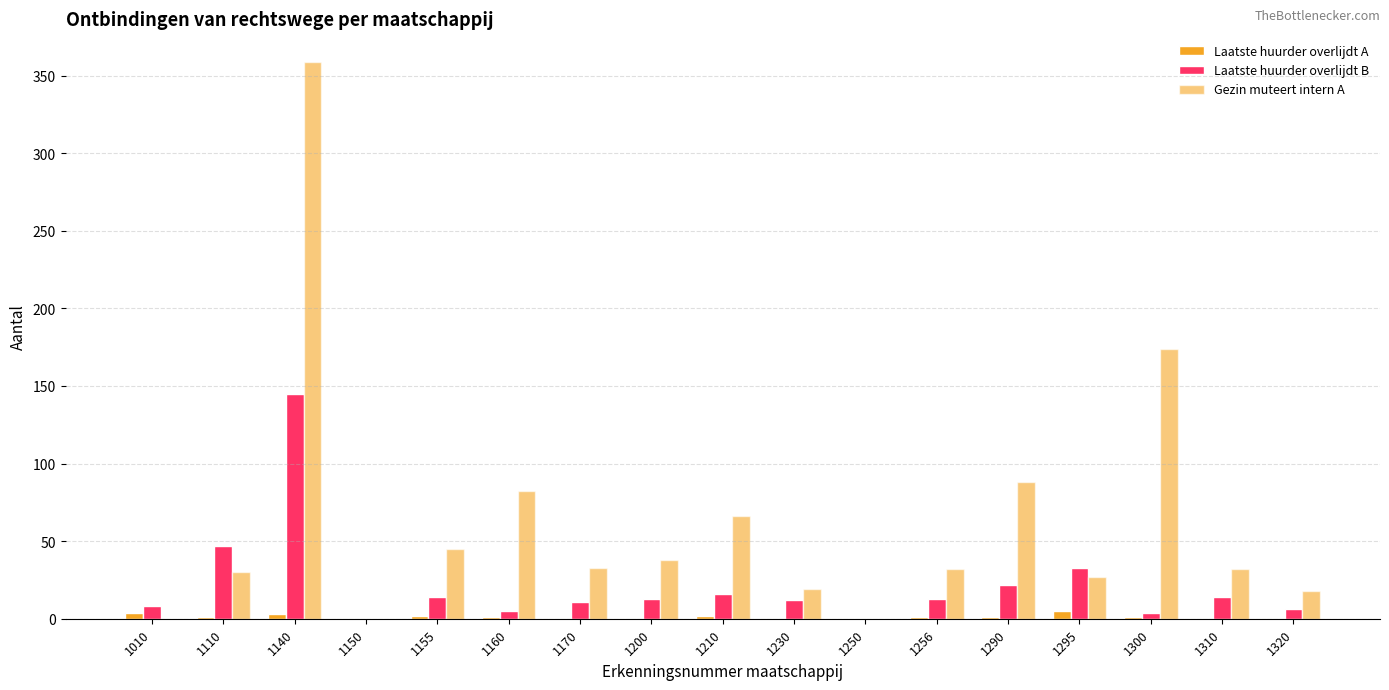

At which label does Laatste huurder overlijdt B first exceed 13?

1110